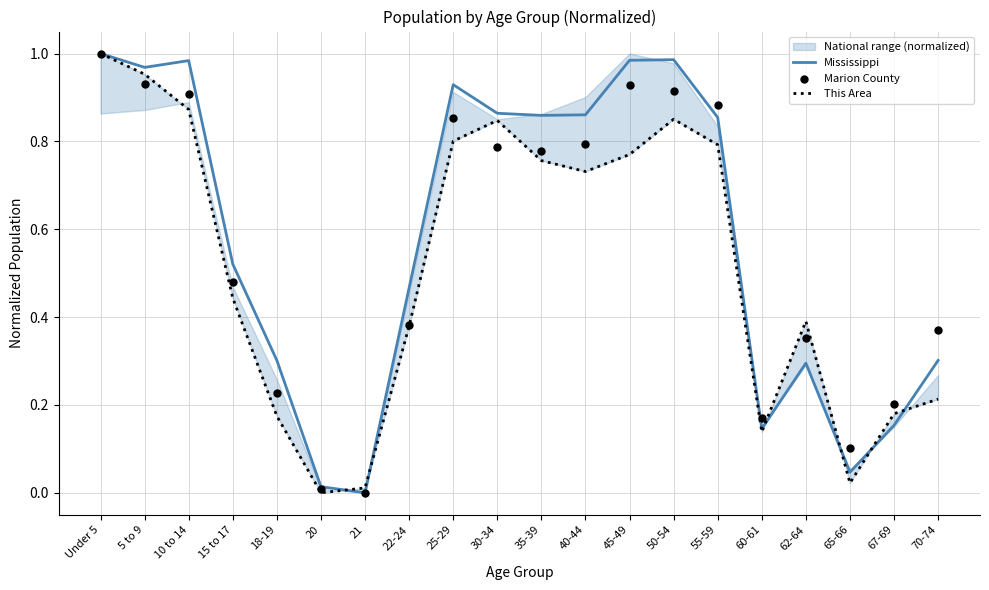

What are all the series names shown in the legend?

Mississippi, This Area, Marion County